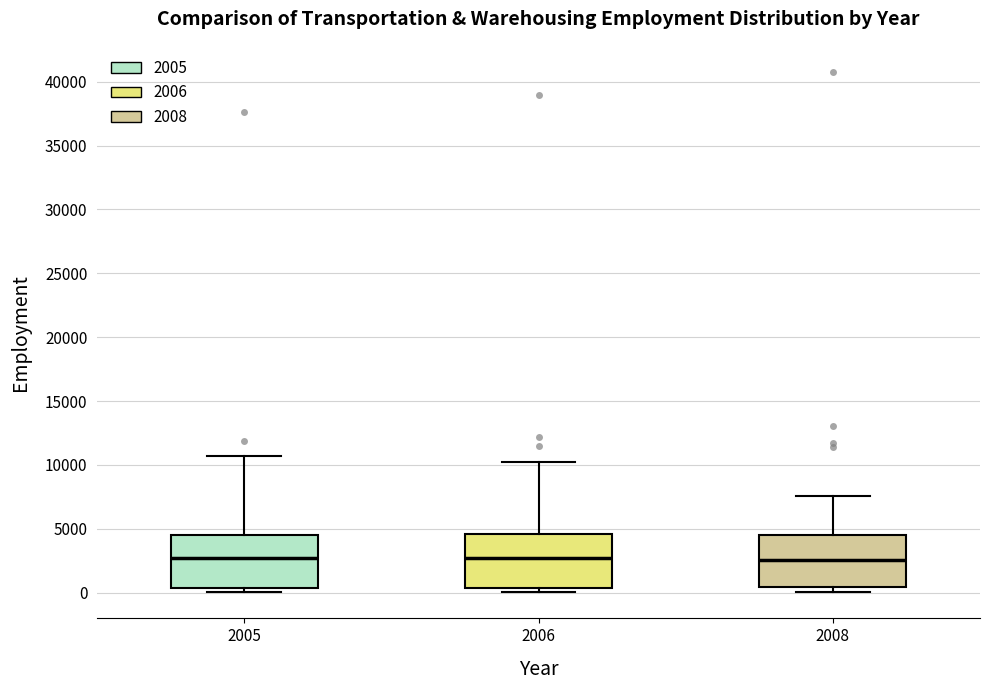

Reading left to right, read every box against the y-axis: the position of its median line, the range the box covers, and the ends of its whiskers. The values are not printed on the chart, so give them approximately, as read against the axis.

2005: median 2500, box 500 to 4500, whiskers 0 to 10500
2006: median 2500, box 500 to 4500, whiskers 0 to 10000
2008: median 2500, box 500 to 4500, whiskers 0 to 7500